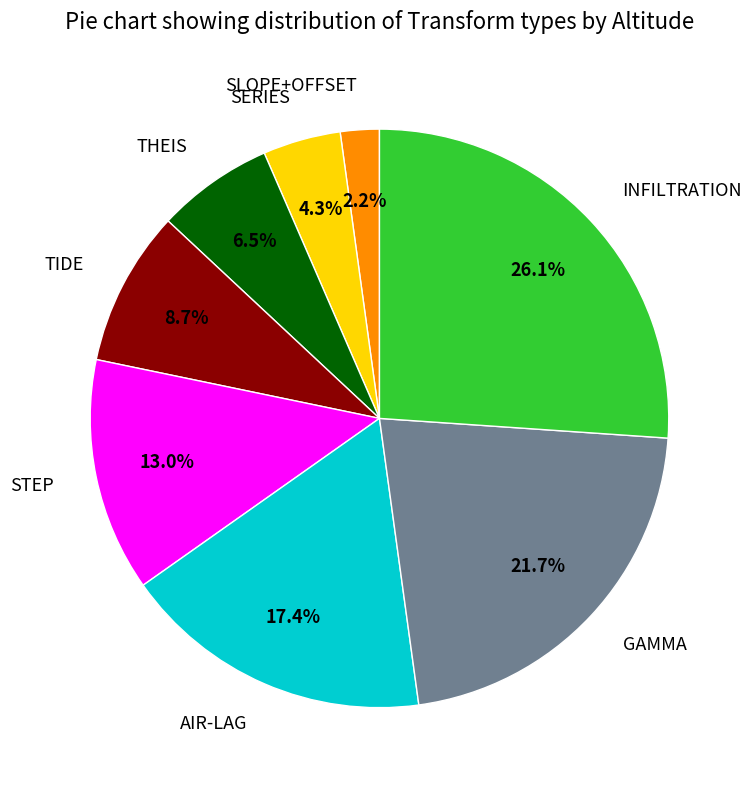

To the nearest percent, what is the combined percentage of STEP and AIR-LAG?

30%